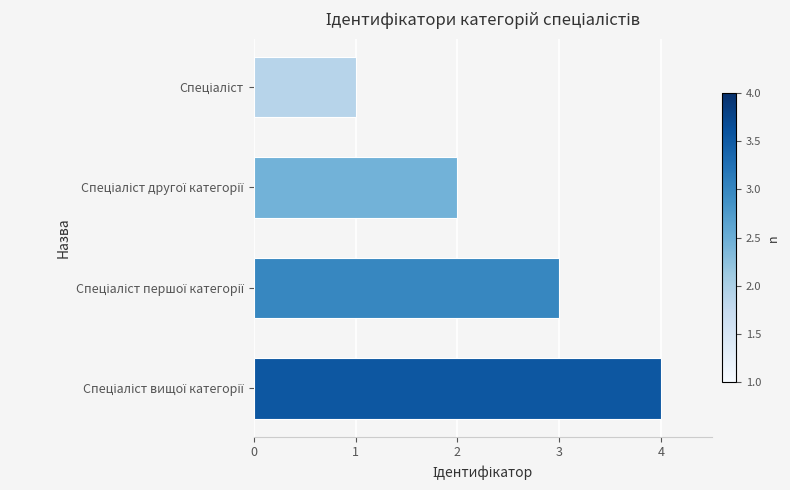

What is the maximum value shown in the chart?

4